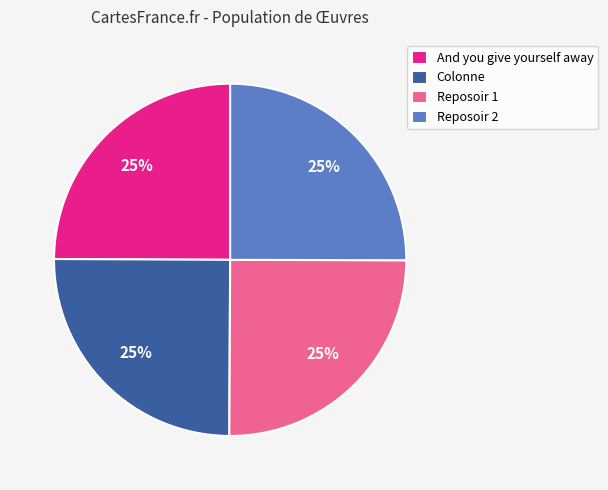

Approximately how many times larger is the value at Reposoir 2 compared to Colonne?

1.0